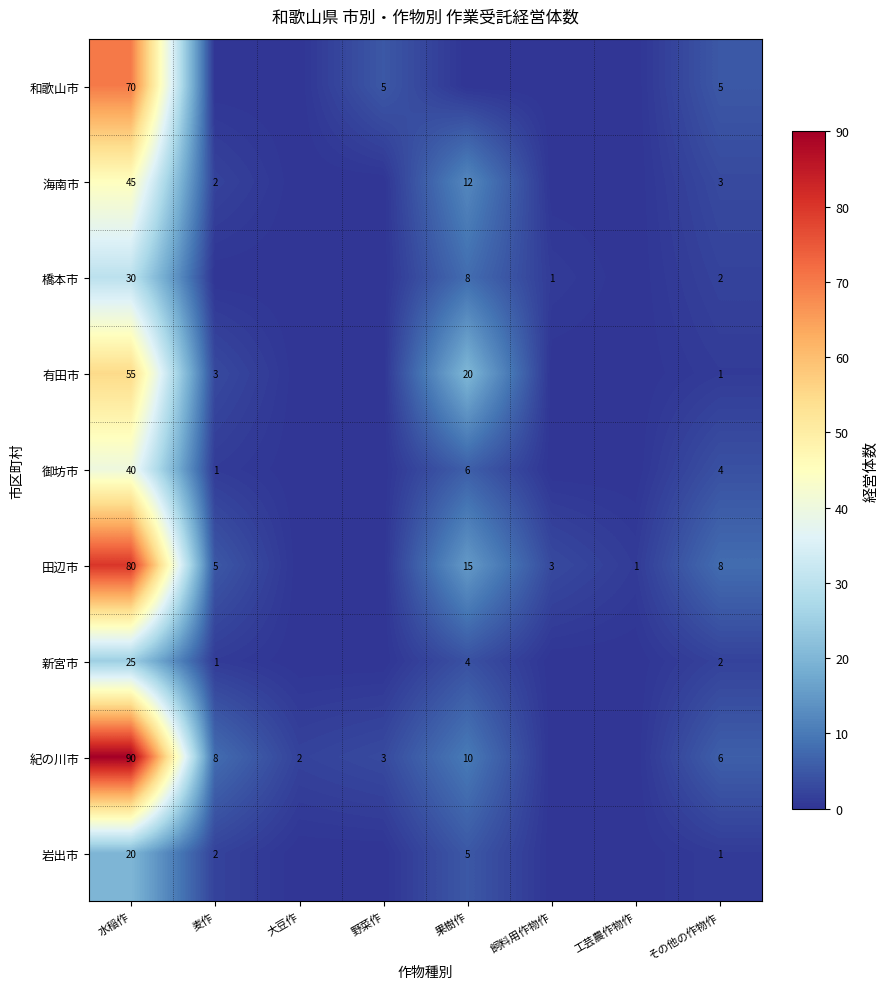

What is the difference between the 紀の川市 values at 野菜作 and 麦作?

5